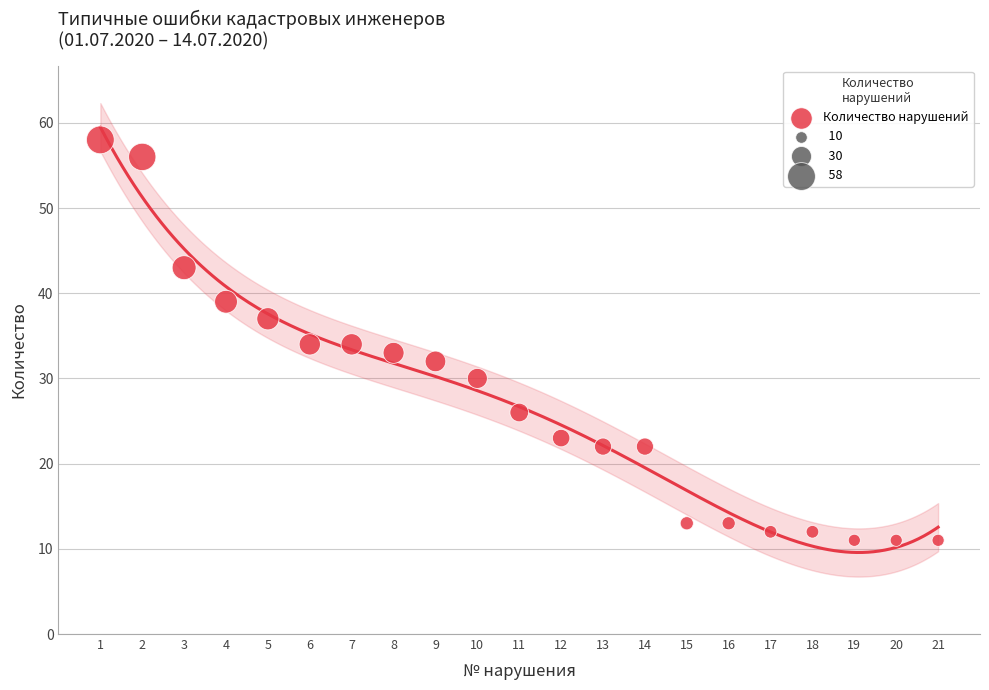

What is the range of Y values (max minus min)?

47